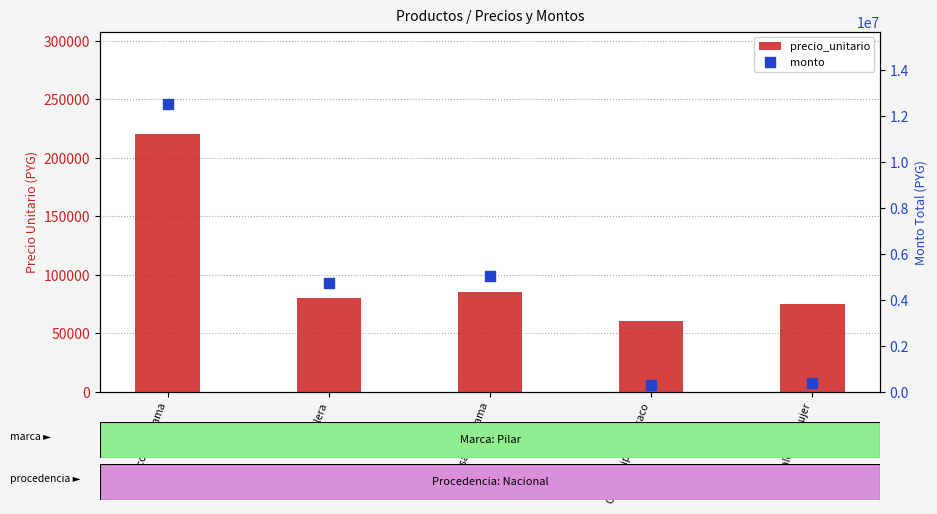

At which category is the sum across all series the highest?

Saco para dama